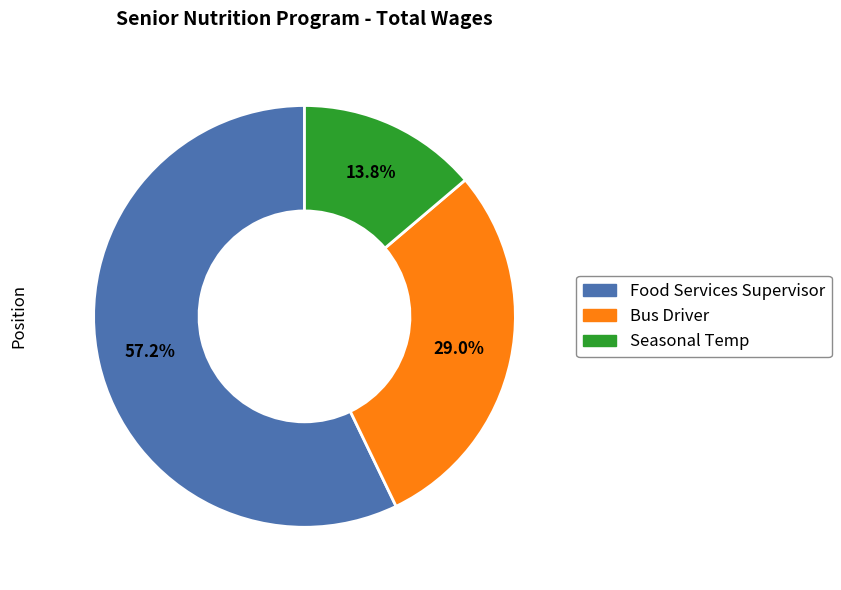

Do Seasonal Temp and Food Services Supervisor together represent more than half of the pie?

Yes